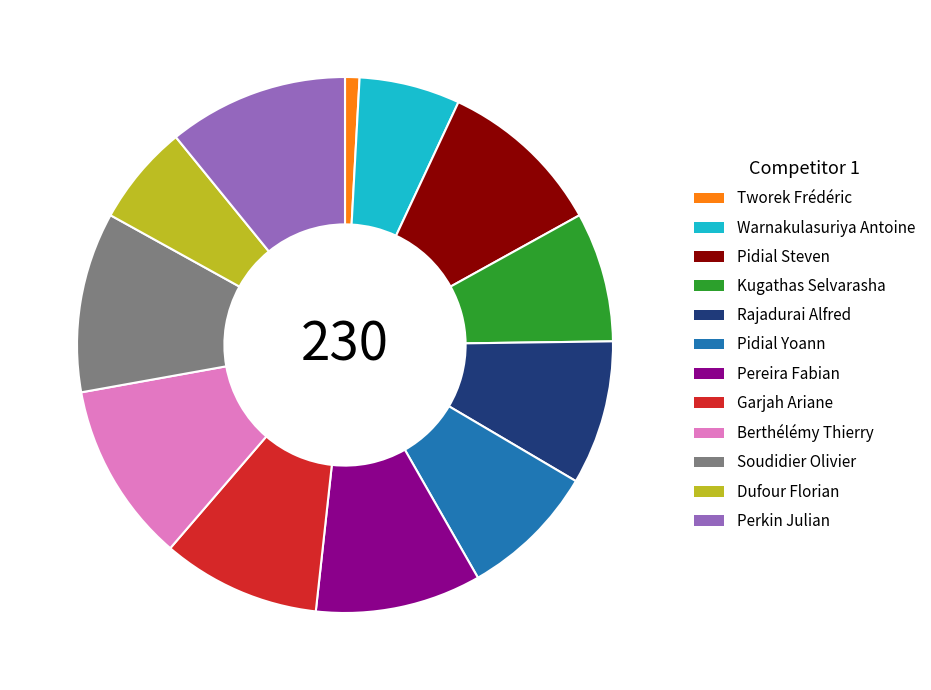

Is there a majority slice in this chart?

No